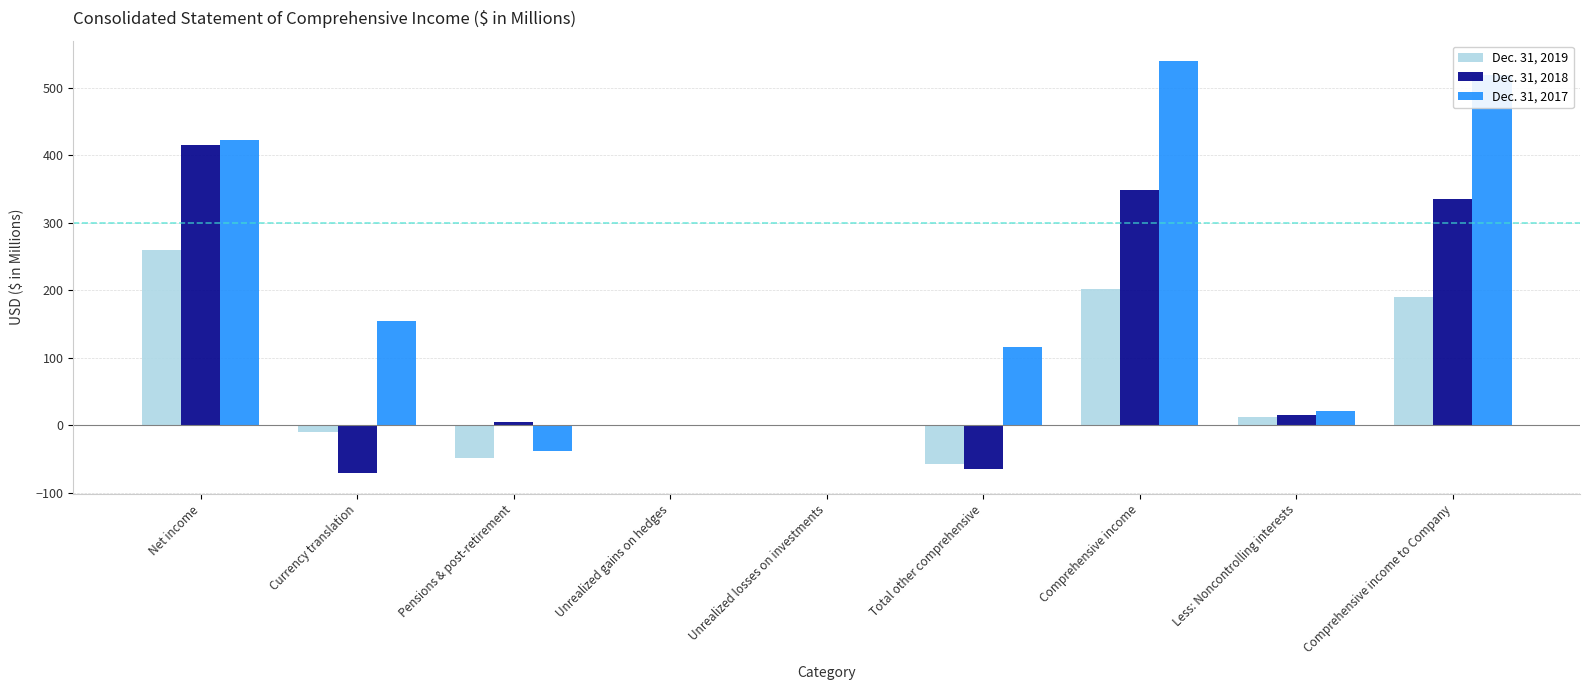

True or false: Dec. 31, 2019 has a value of -175.6 at Unrealized losses on investments.

False